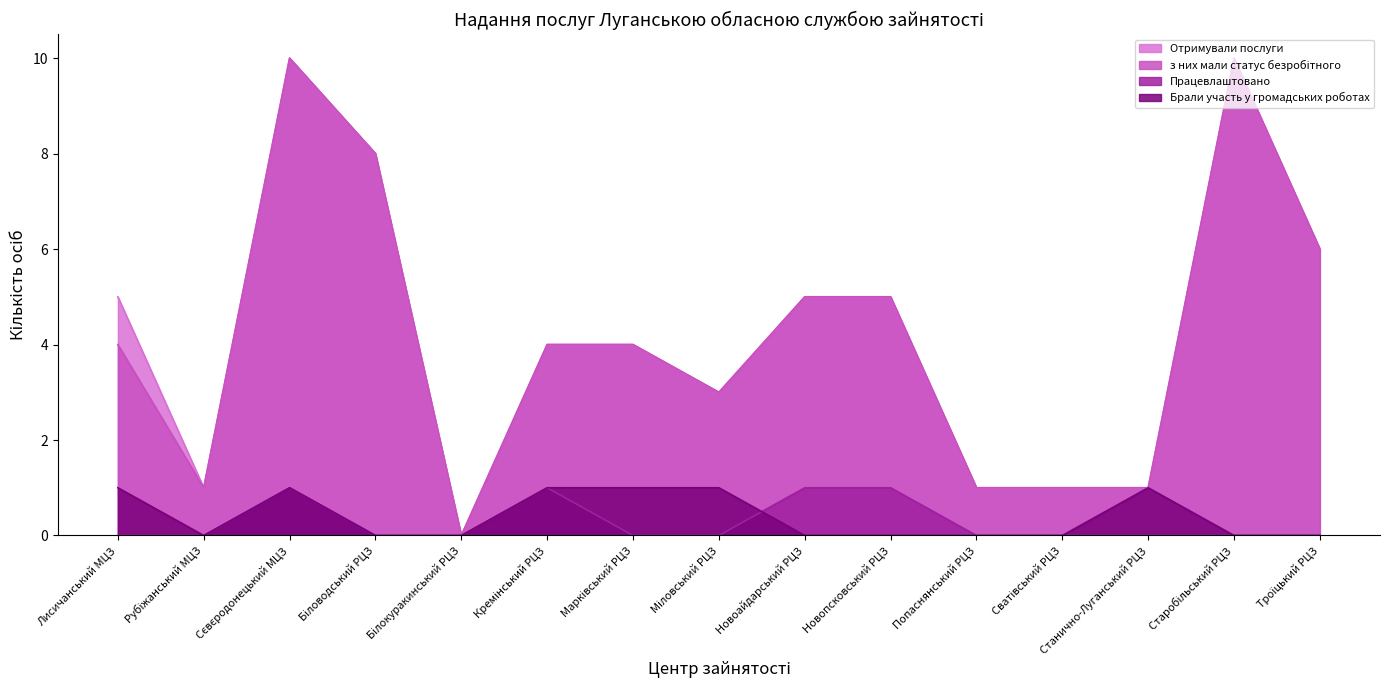

Rank the categories by з них мали статус безробітного value from highest to lowest.

Сєвєродонецький МЦЗ, Старобільський РЦЗ, Біловодський РЦЗ, Троїцький РЦЗ, Новоайдарський РЦЗ, Новопсковський РЦЗ, Лисичанський МЦЗ, Кремінський РЦЗ, Марківський РЦЗ, Міловський РЦЗ, Рубіжанський МЦЗ, Попаснянський РЦЗ, Сватівський РЦЗ, Станично-Луганський РЦЗ, Білокуракинський РЦЗ